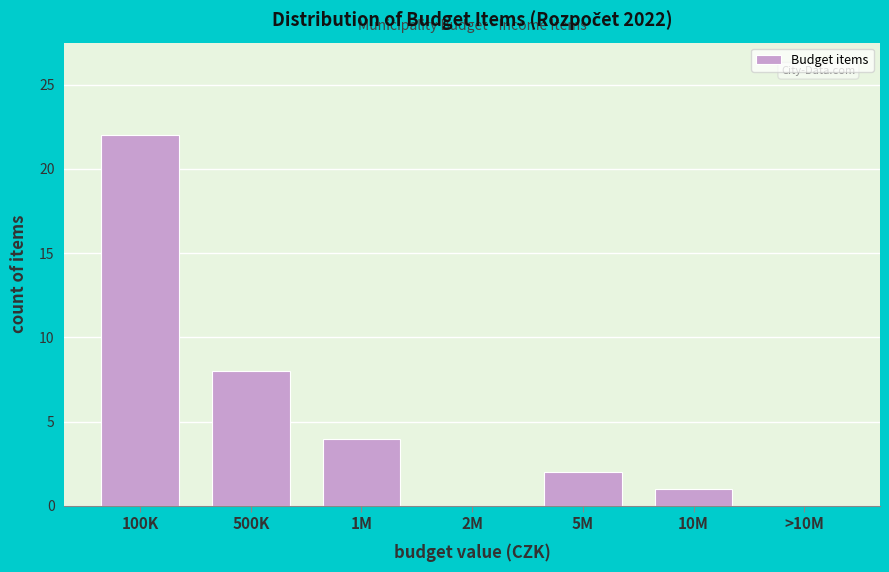

Reading left to right, extract all data points from this chart.

100K=22	500K=8	1M=4	2M=0	5M=2	10M=1	>10M=0